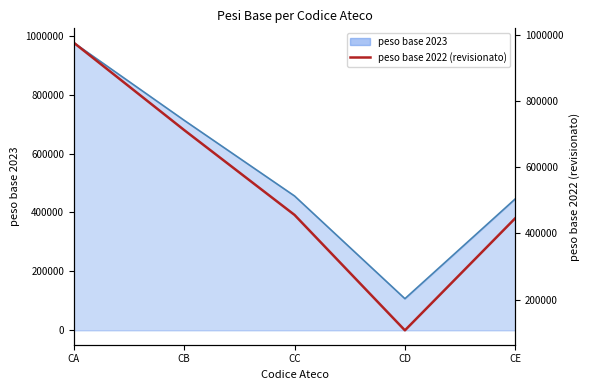

What is the value of the 4th point from the left?

107463